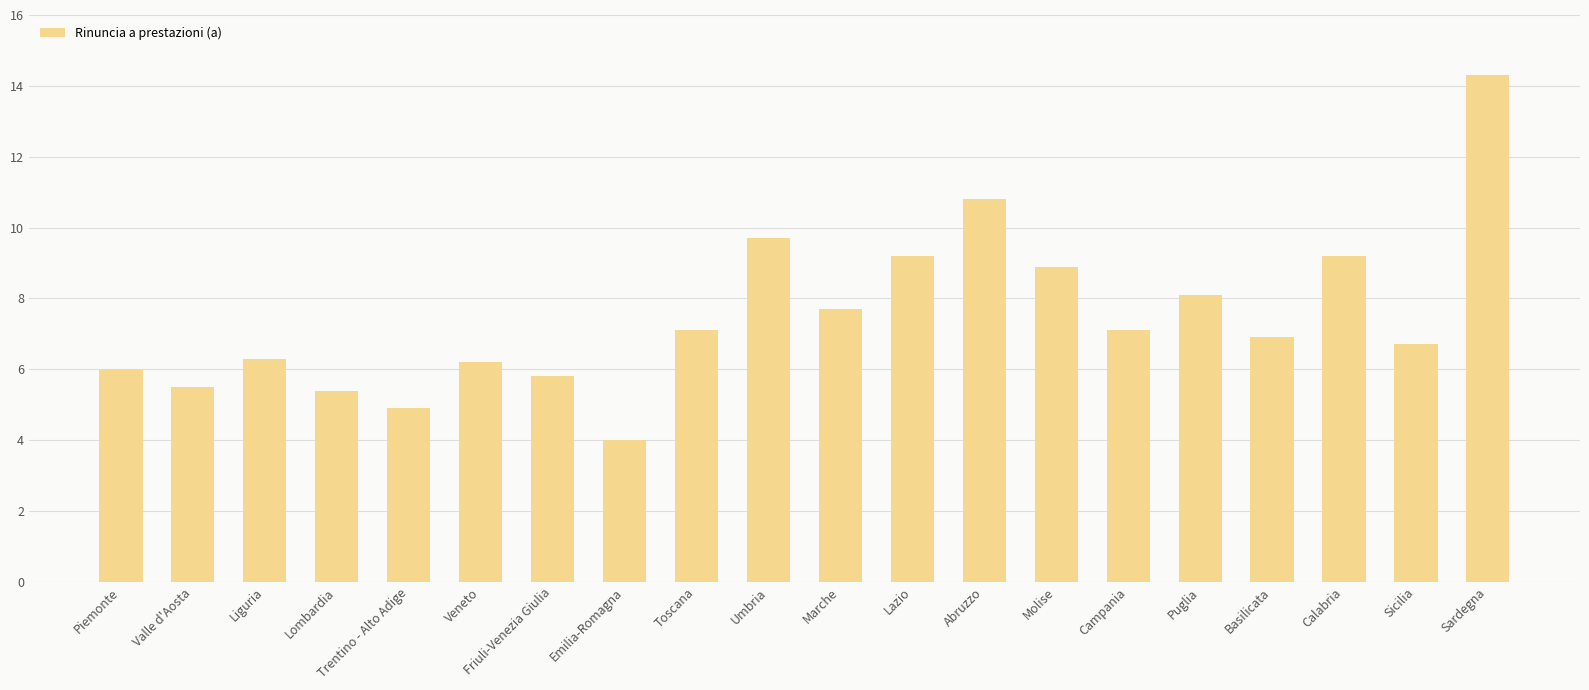

Are the bars horizontal?

No